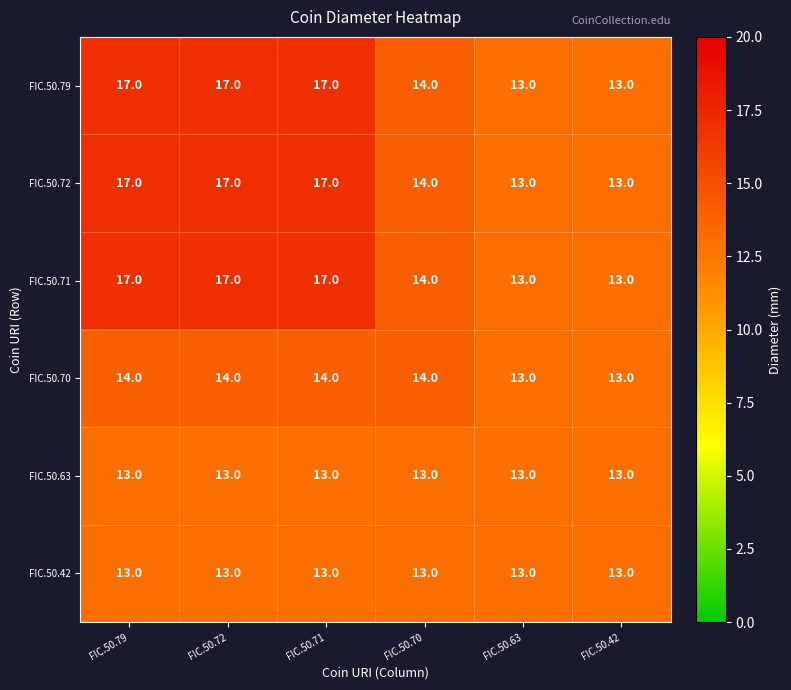

What is the total value across all series at FIC.50.71?

91